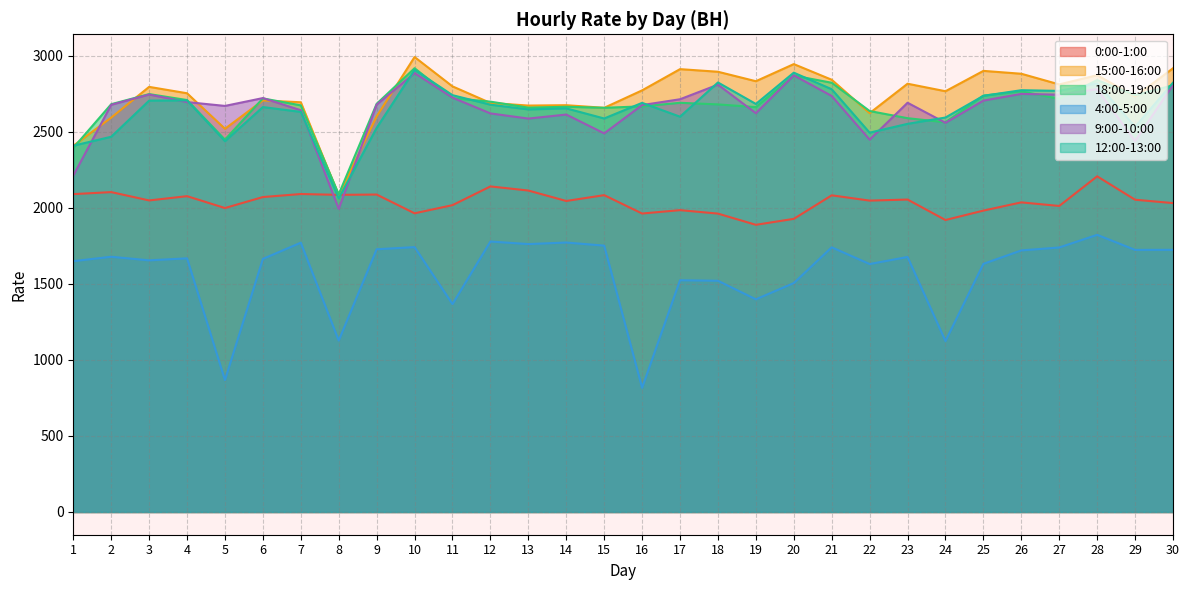

How many intersections are there between 15:00-16:00 and 18:00-19:00?

14